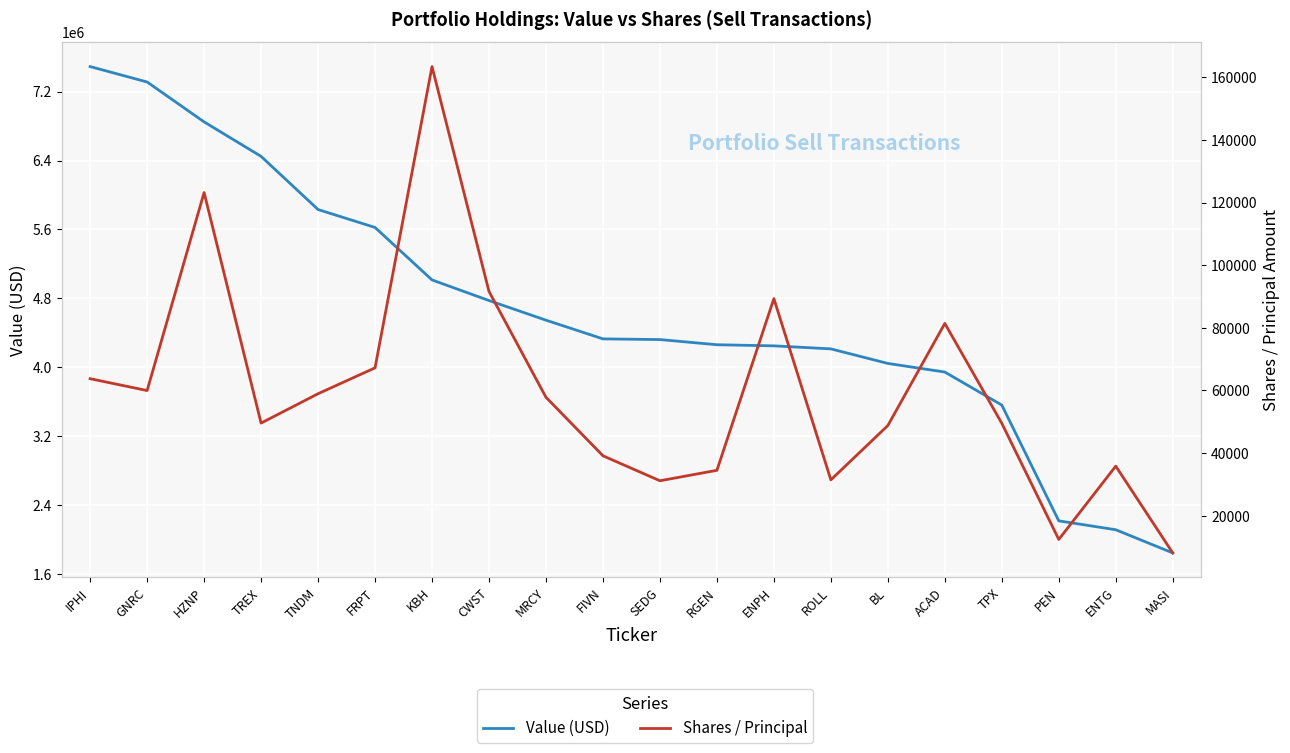

Where is Shares / Principal nearest to the value 85769?

ENPH